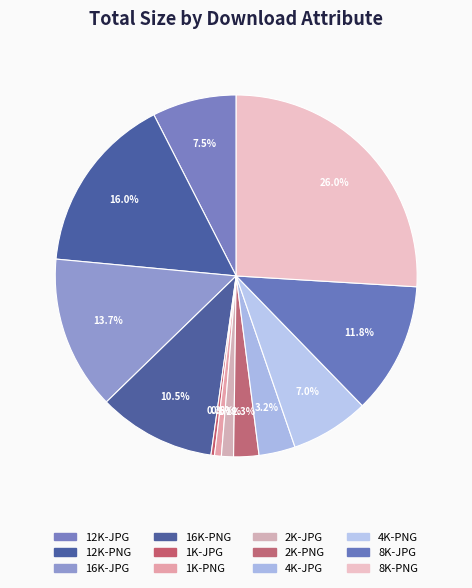

Which slice is the largest?

8K-PNG